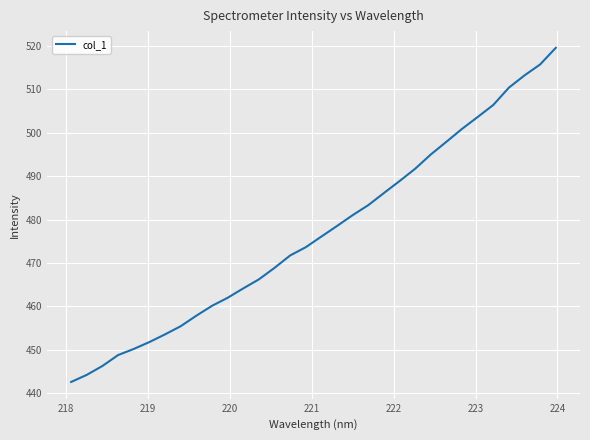

What is the minimum value shown in the chart?

442.6